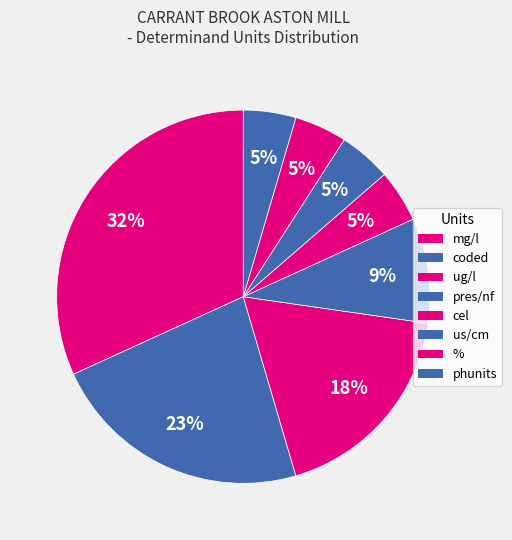

Do us/cm and mg/l together represent more than half of the pie?

No